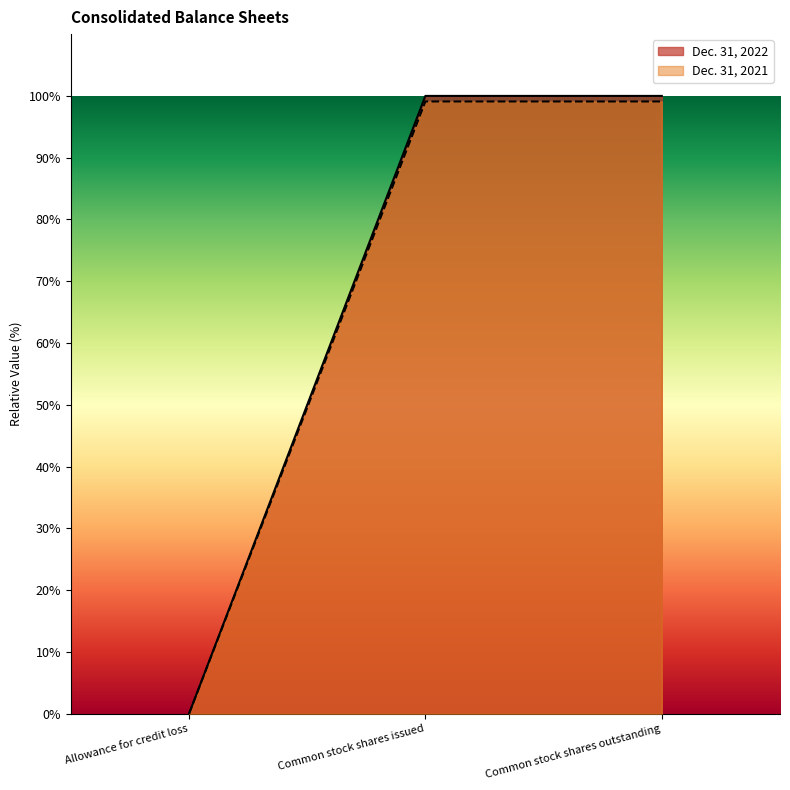

At which label does Dec. 31, 2021 first exceed 99?

Common stock shares issued